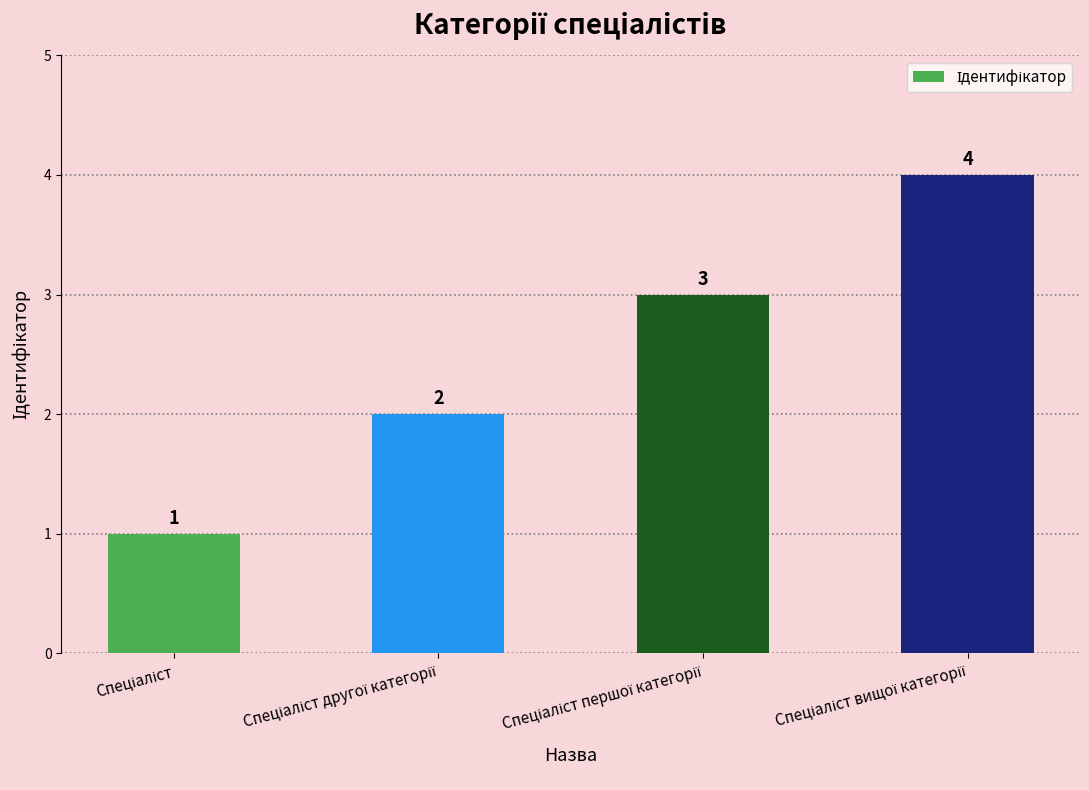

Count the values in the range 2 to 4.

3